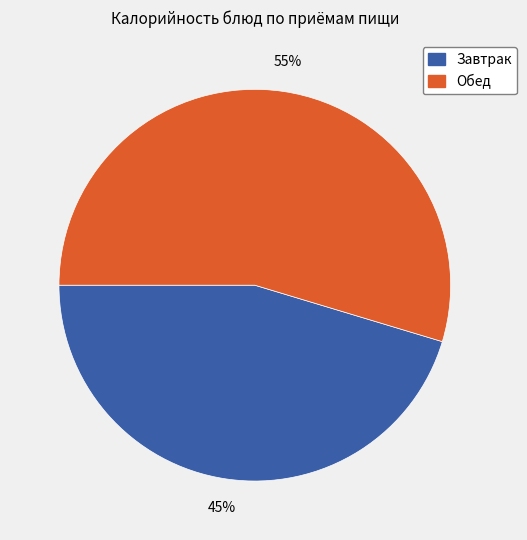

Is there a majority slice in this chart?

Yes